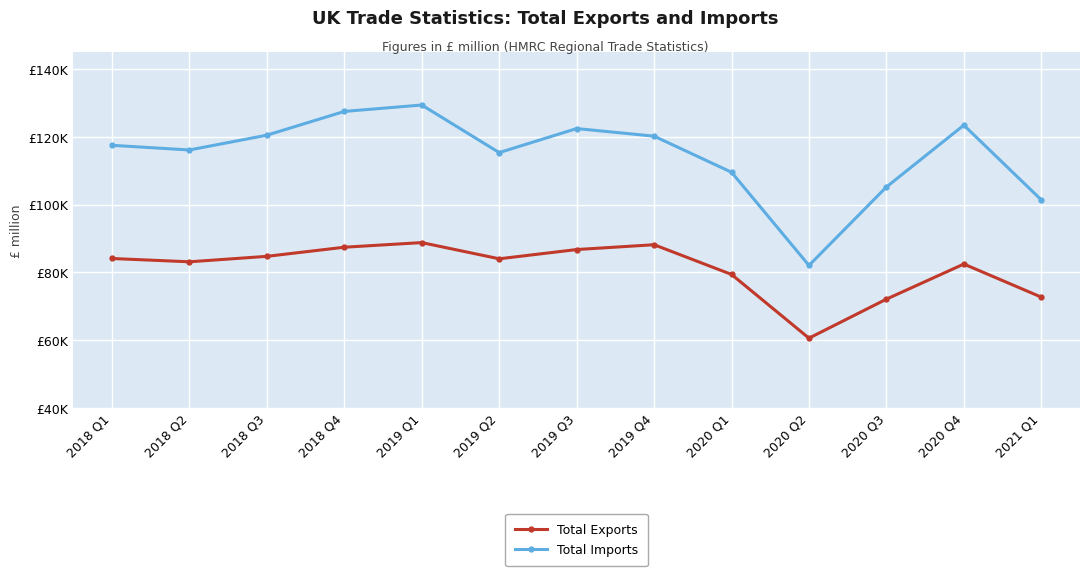

What are all the series names shown in the legend?

Total Exports, Total Imports